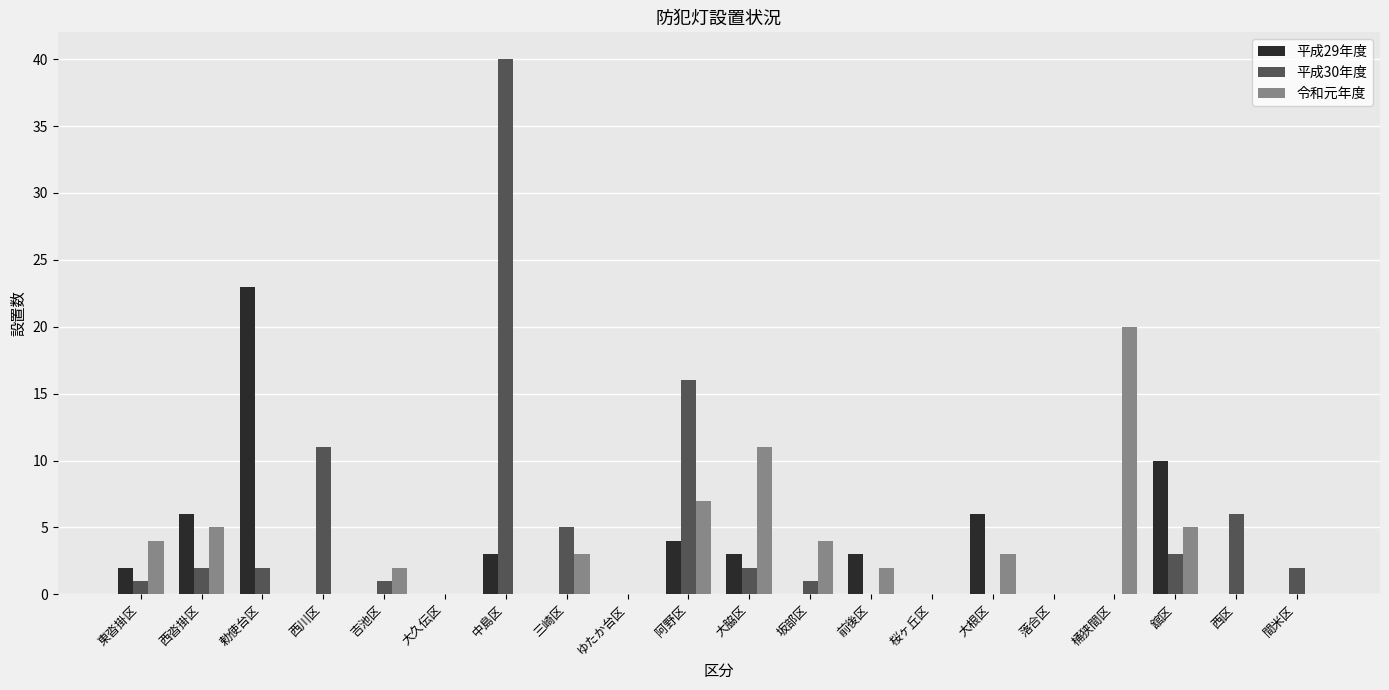

What is the greatest value displayed?

40